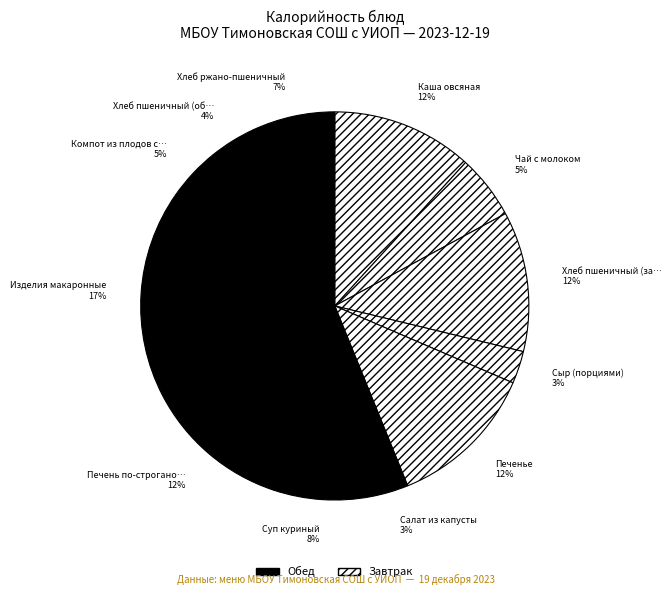

To the nearest percent, what is the difference between the largest and smallest slice percentages?

15%